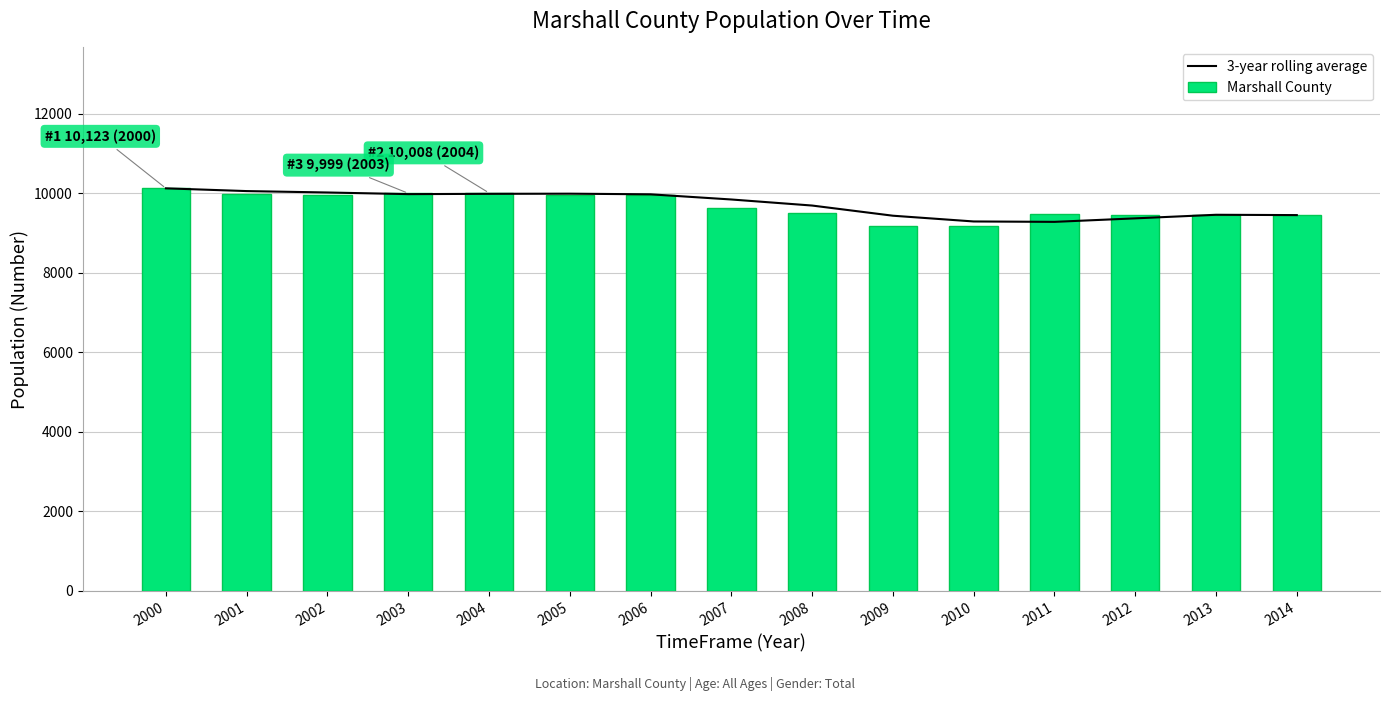

At 2013, list the series in order from largest to smallest.

3-year rolling average, Marshall County